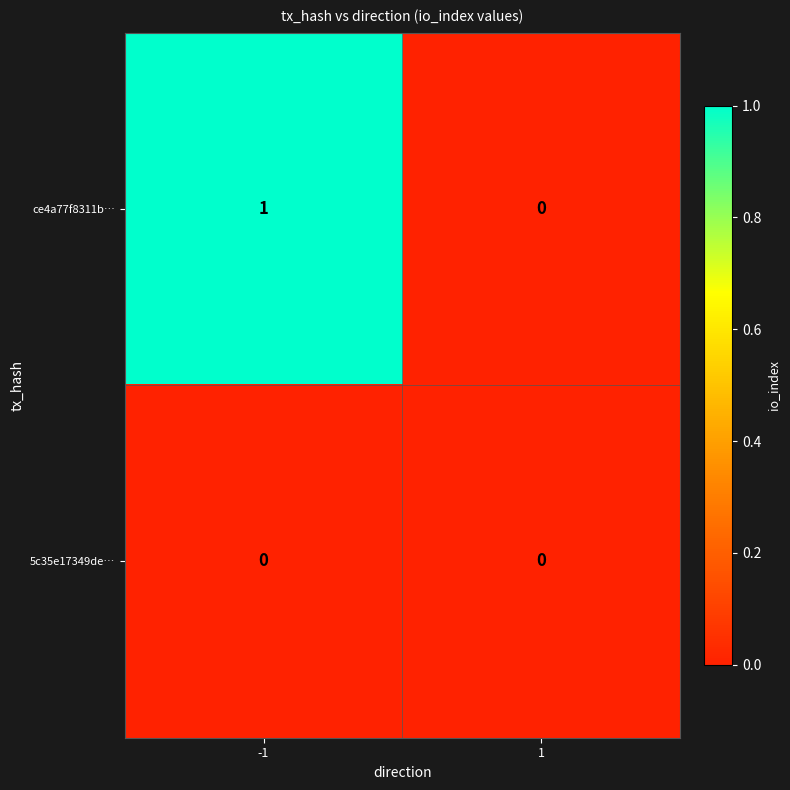

Which series has the largest total across all categories?

ce4a77f8311b…